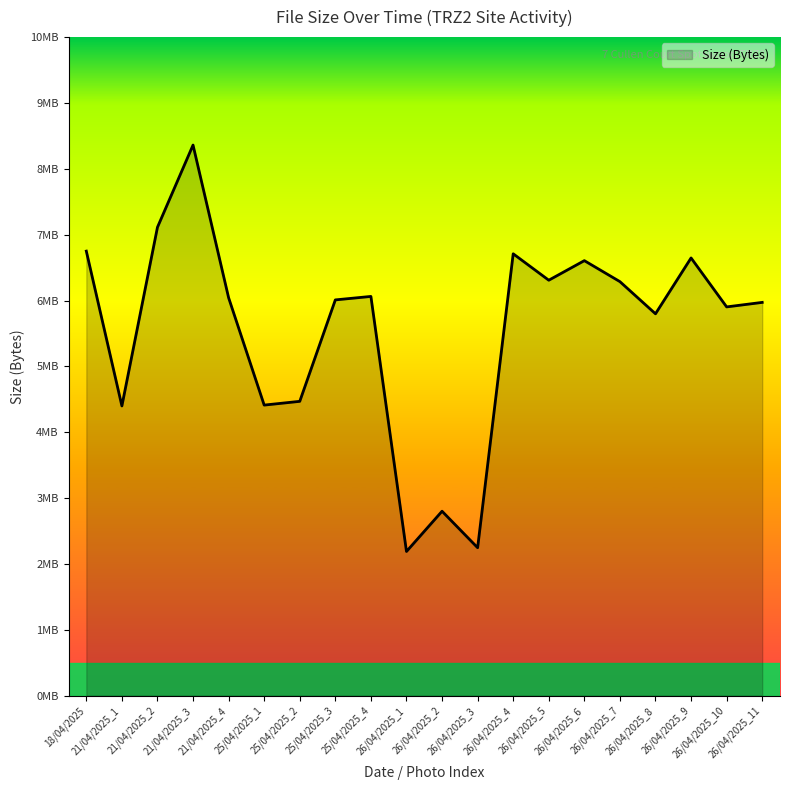

Between 21/04/2025_1 and 26/04/2025_3, which is larger?

21/04/2025_1